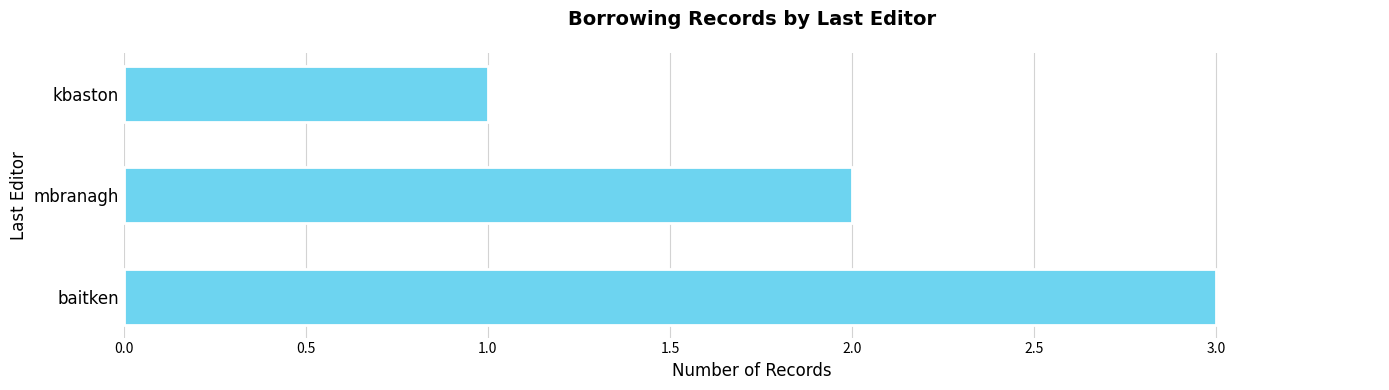

Reading top to bottom, transcribe all the data shown in this chart.

1	2	3